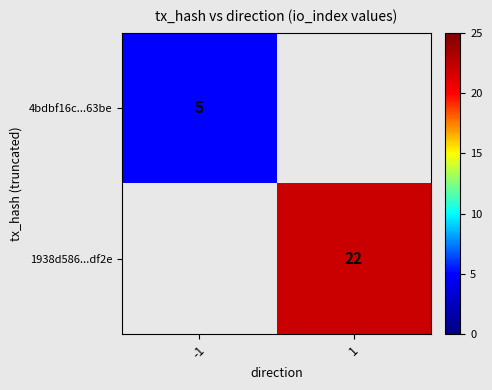

The value of 4bdbf16c...63be at -1 is 2.6. True or false?

False